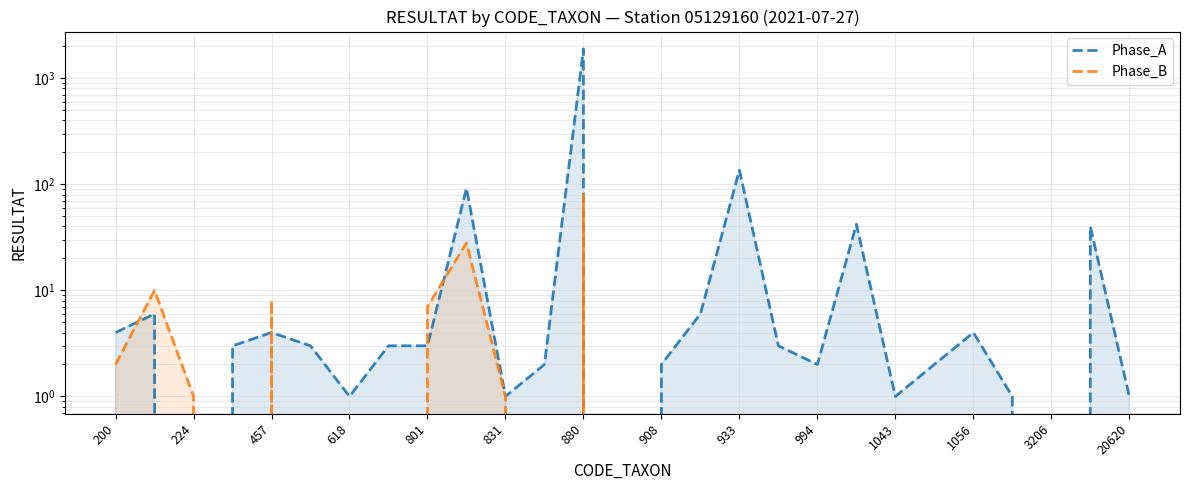

Is the value of Phase_B at 994 greater than the value of Phase_A at 19?

No